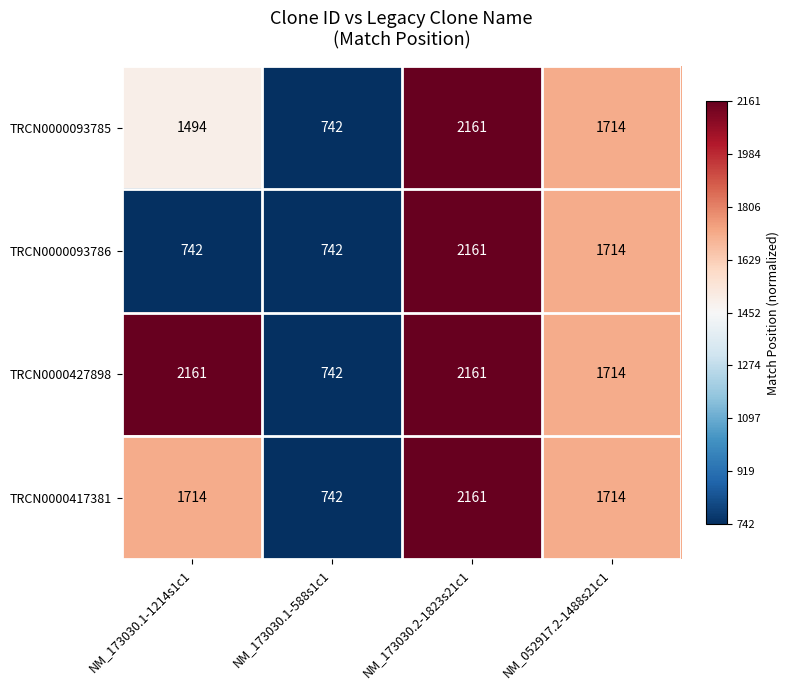

What value does the TRCN0000427898 series have at NM_052917.2-1488s21c1?

1714